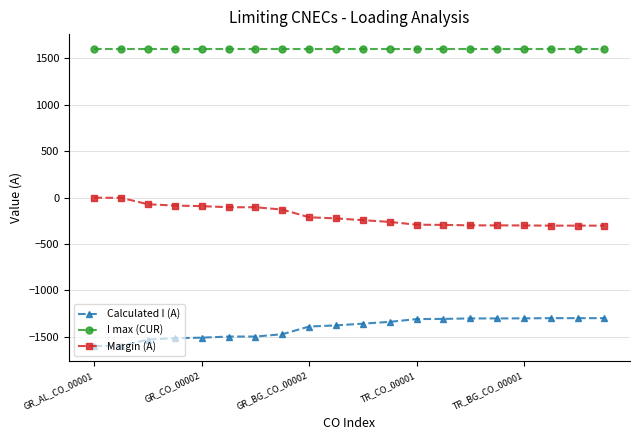

Rank the series by their maximum value, from highest to lowest.

I max (CUR), Margin (A), Calculated I (A)